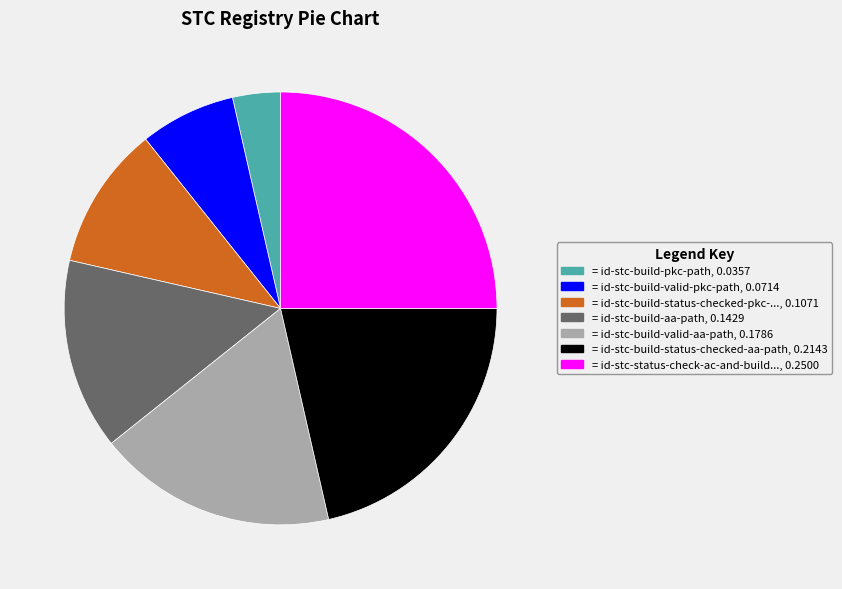

Does any single category account for the majority?

No